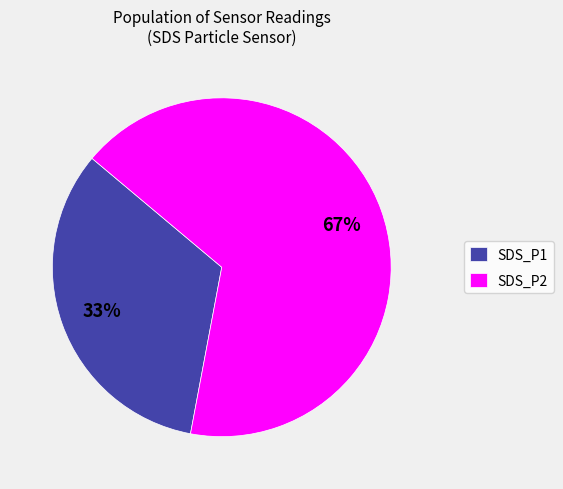

Count the number of slices in the pie.

2